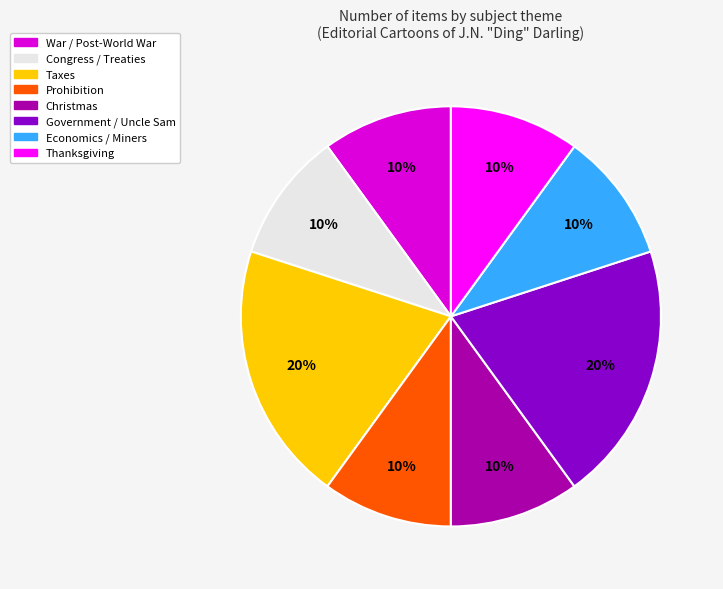

How many slices are in this pie chart?

8